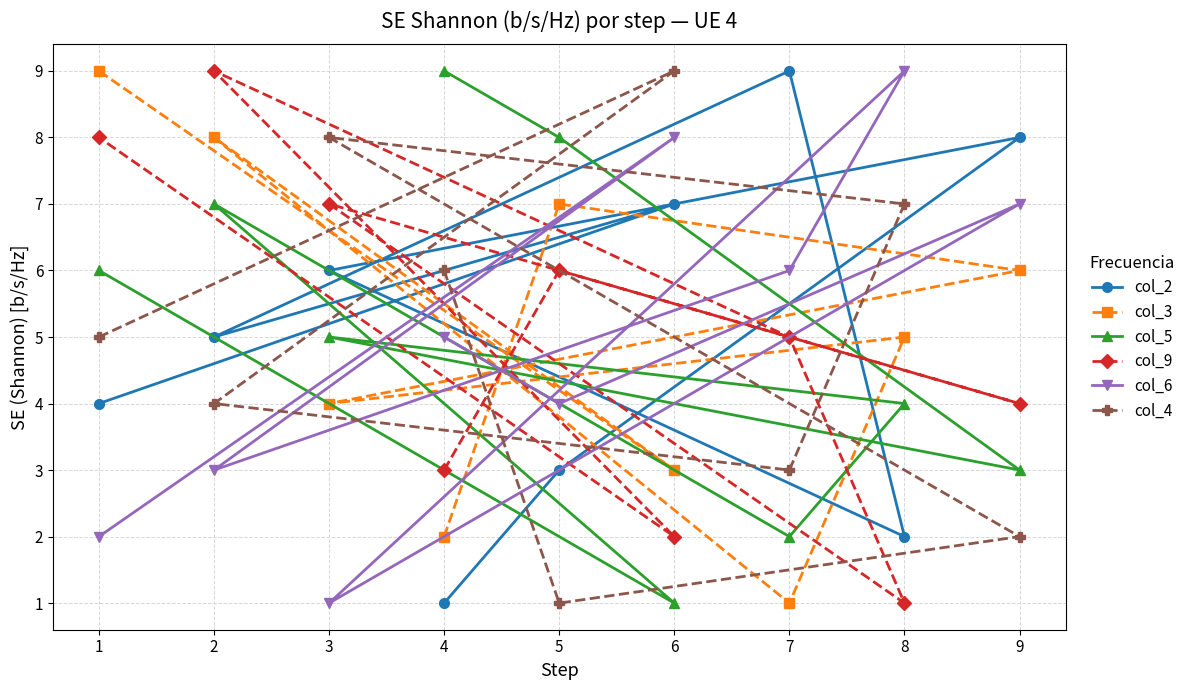

After their last crossing, which series has the higher values: col_3 or col_6?

col_3